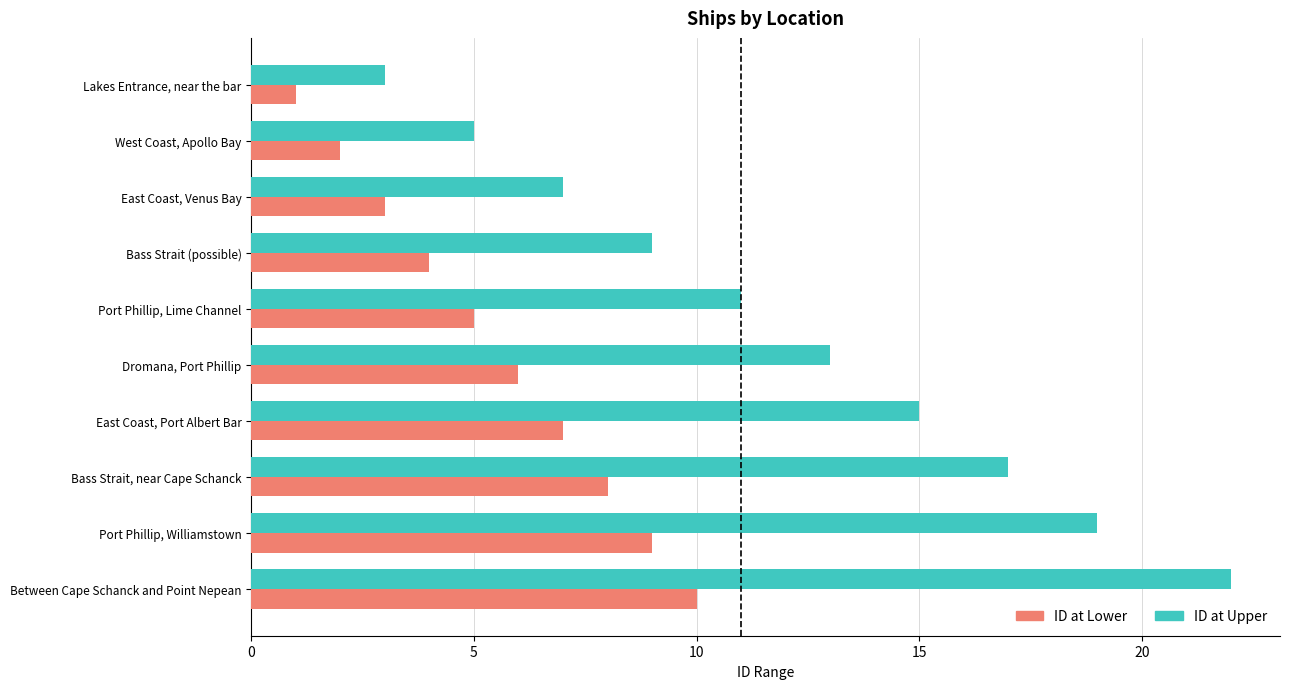

Rank the categories by ID at Upper value from lowest to highest.

Lakes Entrance, near the bar, West Coast, Apollo Bay, East Coast, Venus Bay, Bass Strait (possible), Port Phillip, Lime Channel, Dromana, Port Phillip, East Coast, Port Albert Bar, Bass Strait, near Cape Schanck, Port Phillip, Williamstown, Between Cape Schanck and Point Nepean